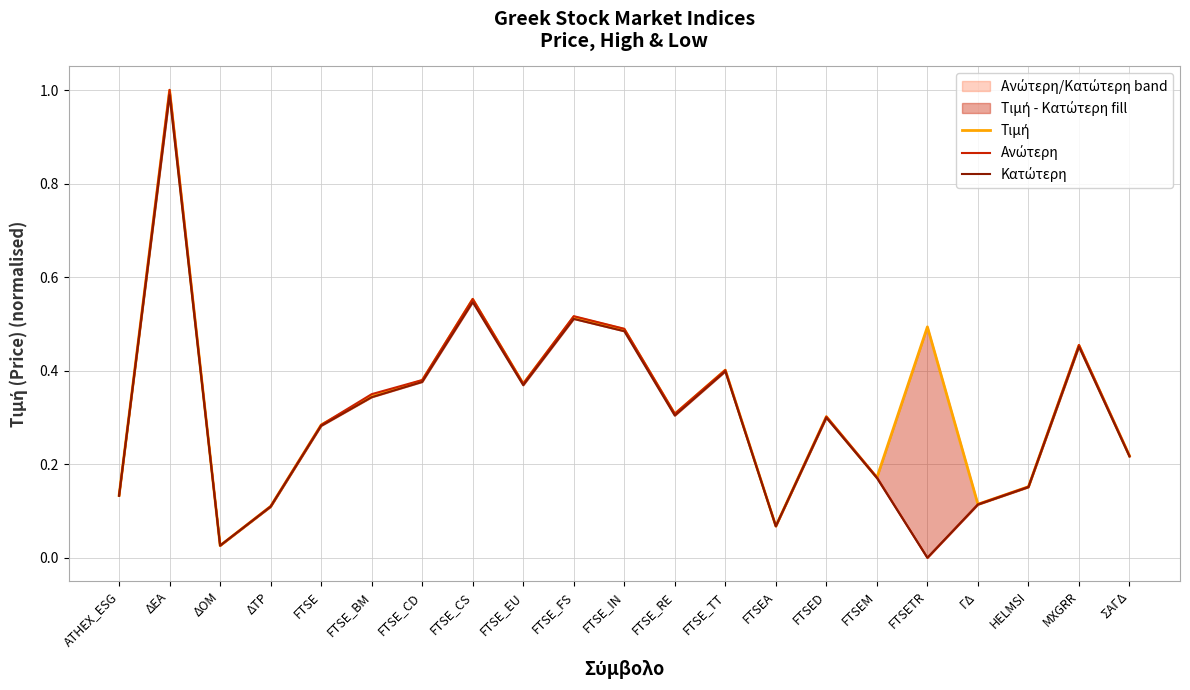

Reading right to left, transcribe all the data shown in this chart.

Τιμή: ΣΑΓΔ=0.2	MXGRR=0.5	HELMSI=0.2	ΓΔ=0.1	FTSETR=0.5	FTSEM=0.2	FTSED=0.3	FTSEA=0.1	FTSE_TT=0.4	FTSE_RE=0.3	FTSE_IN=0.5	FTSE_FS=0.5	FTSE_EU=0.4	FTSE_CS=0.6	FTSE_CD=0.4	FTSE_BM=0.3	FTSE=0.3	ΔΤΡ=0.1	ΔΟΜ=0.0	ΔΕΑ=1.0	ATHEX_ESG=0.1
Ανώτερη: ΣΑΓΔ=0.2	MXGRR=0.5	HELMSI=0.2	ΓΔ=0.1	FTSETR=0.0	FTSEM=0.2	FTSED=0.3	FTSEA=0.1	FTSE_TT=0.4	FTSE_RE=0.3	FTSE_IN=0.5	FTSE_FS=0.5	FTSE_EU=0.4	FTSE_CS=0.6	FTSE_CD=0.4	FTSE_BM=0.4	FTSE=0.3	ΔΤΡ=0.1	ΔΟΜ=0.0	ΔΕΑ=1.0	ATHEX_ESG=0.1
Κατώτερη: ΣΑΓΔ=0.2	MXGRR=0.5	HELMSI=0.2	ΓΔ=0.1	FTSETR=0.0	FTSEM=0.2	FTSED=0.3	FTSEA=0.1	FTSE_TT=0.4	FTSE_RE=0.3	FTSE_IN=0.5	FTSE_FS=0.5	FTSE_EU=0.4	FTSE_CS=0.5	FTSE_CD=0.4	FTSE_BM=0.3	FTSE=0.3	ΔΤΡ=0.1	ΔΟΜ=0.0	ΔΕΑ=1.0	ATHEX_ESG=0.1